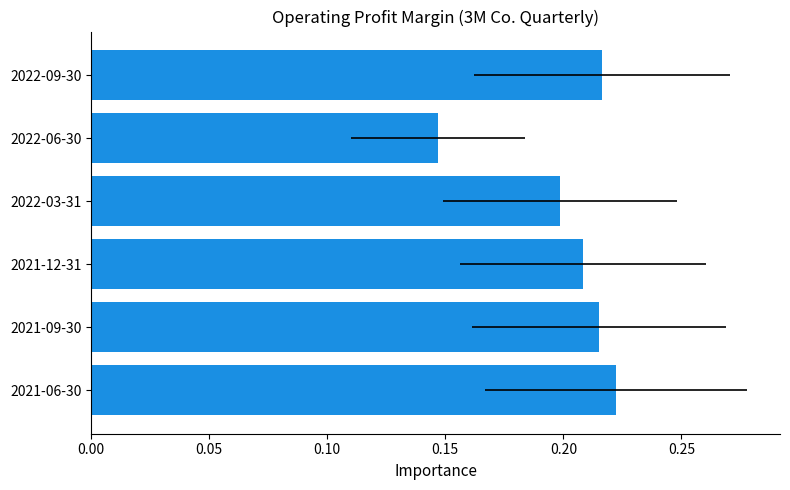

What is the change in value from 2022-06-30 to 2022-09-30?

+0.1